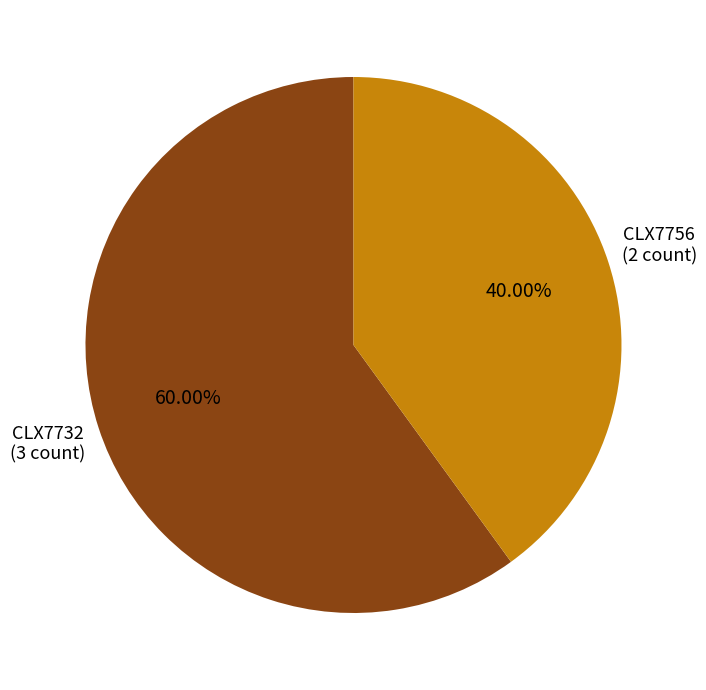

Do CLX7756 and CLX7732 together represent more than half of the pie?

Yes